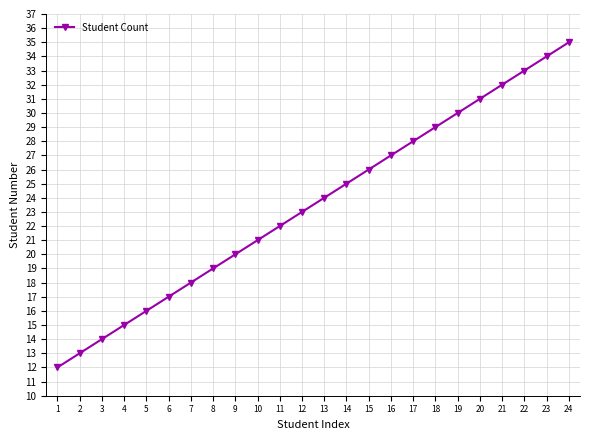

What value does the data have at 17, to the nearest 5?

30